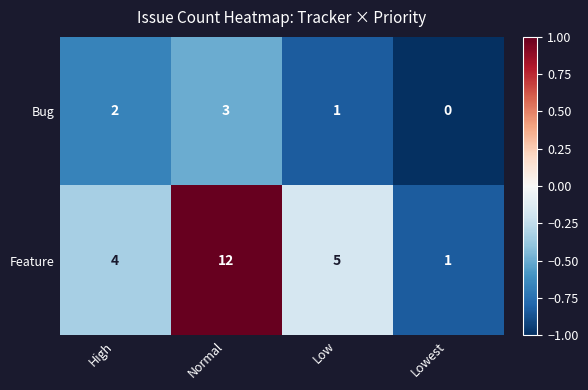

Which label corresponds to the smallest value in the chart?

Lowest